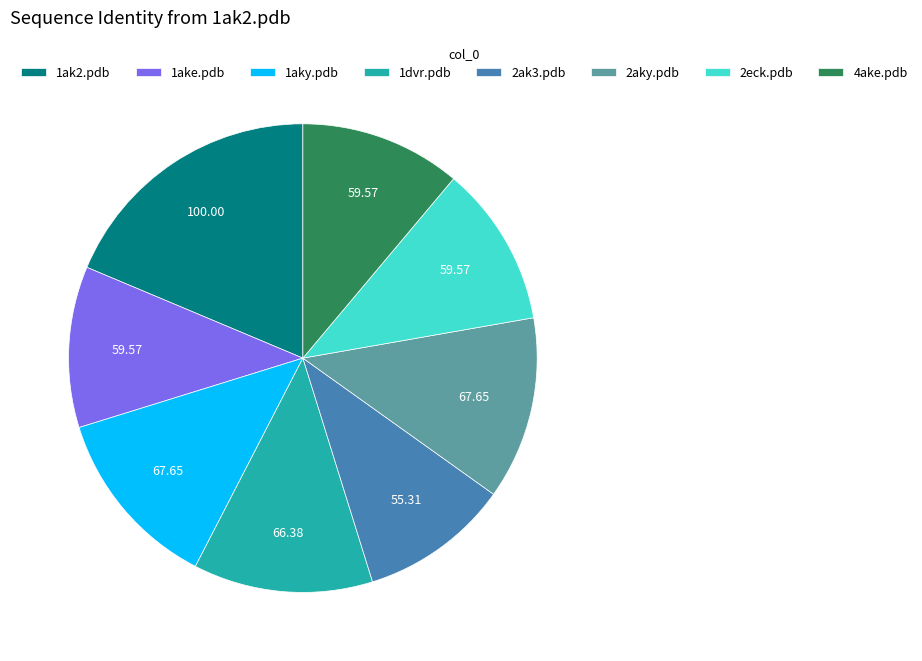

Does any single category account for the majority?

No